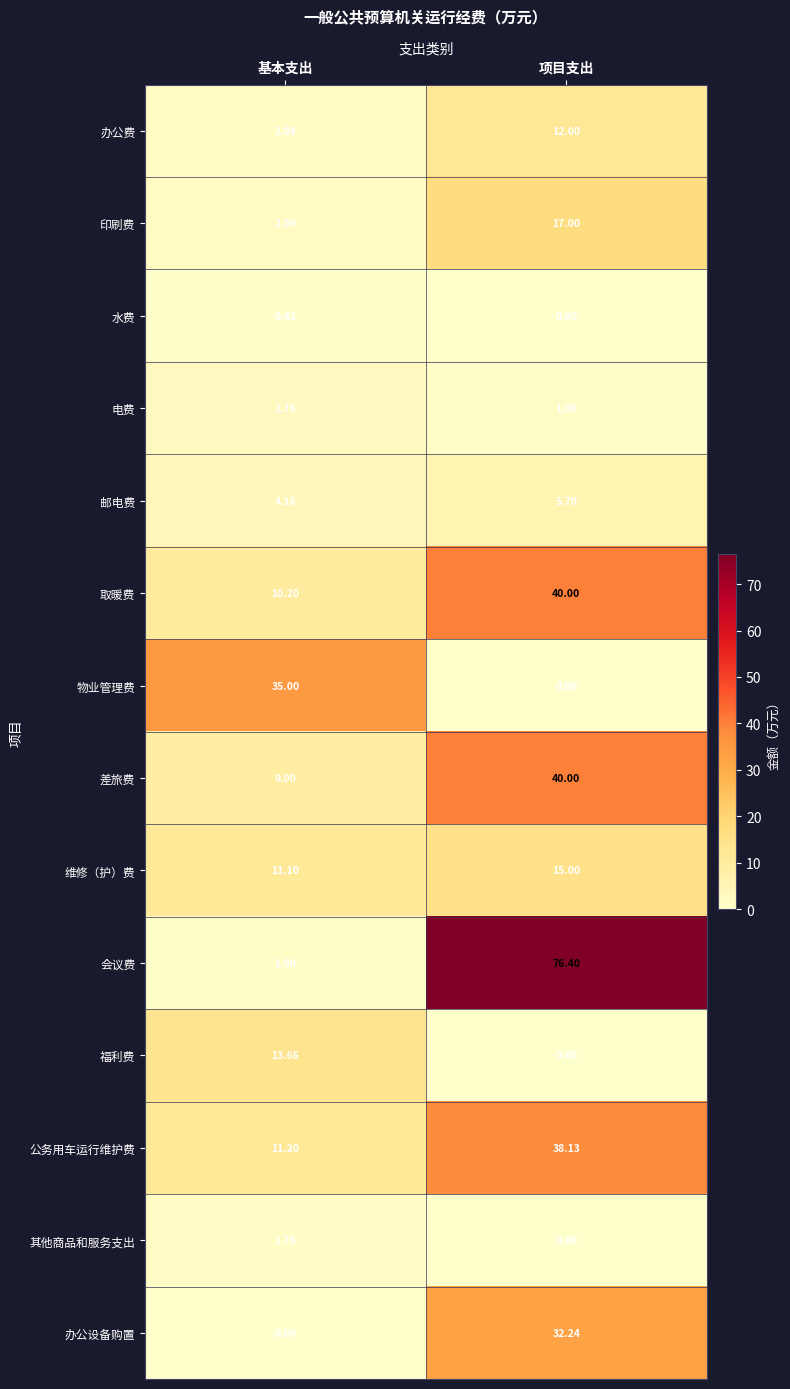

Rank the categories by 印刷费 value from lowest to highest.

基本支出, 项目支出